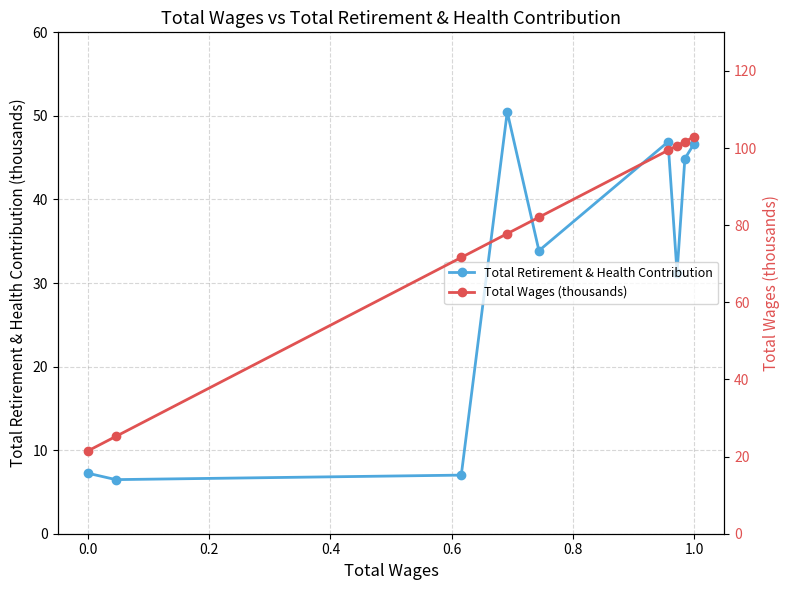

The value of Total Retirement & Health Contribution at 0.0 is 7.2. True or false?

True